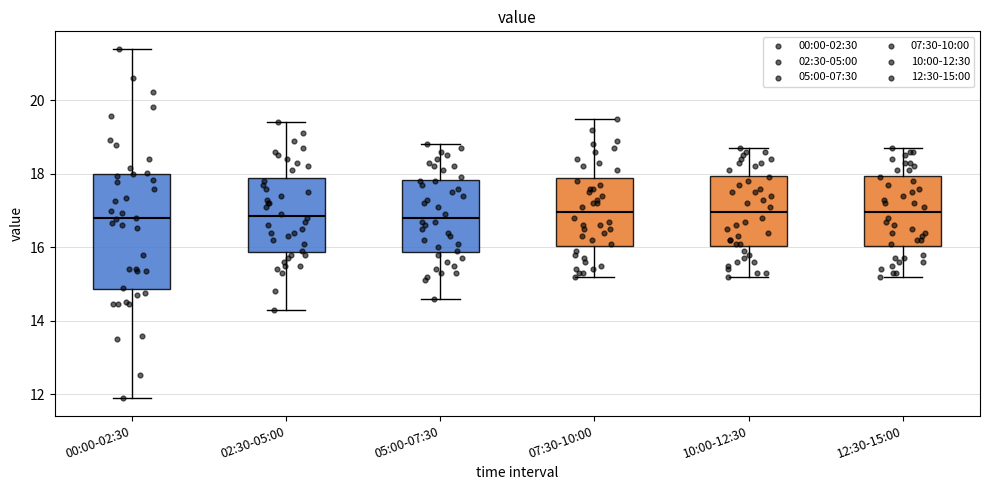

Reading left to right, read every box against the y-axis: the position of its median line, the range the box covers, and the ends of its whiskers. The values are not printed on the chart, so give them approximately, as read against the axis.

00:00-02:30: median 16.8, box 14.8 to 18.0, whiskers 12.0 to 21.4
02:30-05:00: median 16.8, box 15.8 to 17.8, whiskers 14.4 to 19.4
05:00-07:30: median 16.8, box 15.8 to 17.8, whiskers 14.6 to 18.8
07:30-10:00: median 17.0, box 16.0 to 17.8, whiskers 15.2 to 19.6
10:00-12:30: median 17.0, box 16.0 to 18.0, whiskers 15.2 to 18.8
12:30-15:00: median 17.0, box 16.0 to 18.0, whiskers 15.2 to 18.8